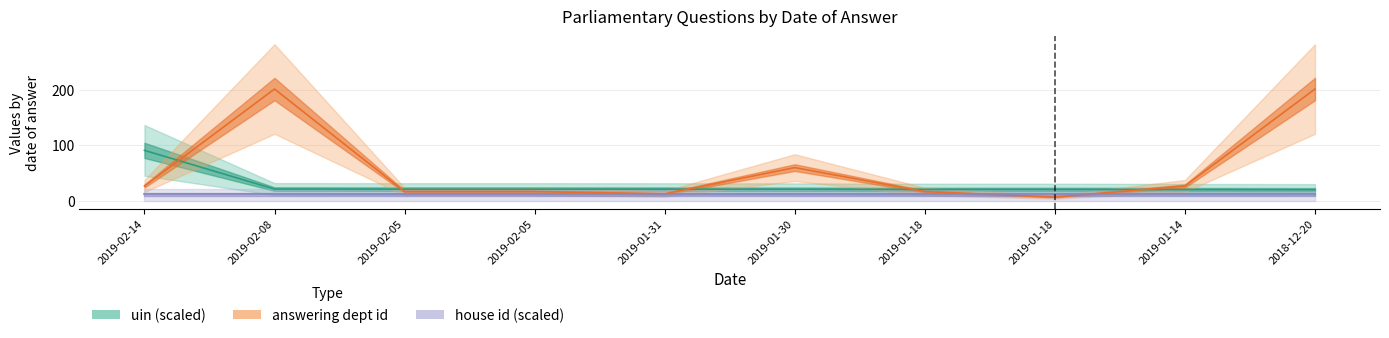

Which series has the largest total across all categories?

answering dept id